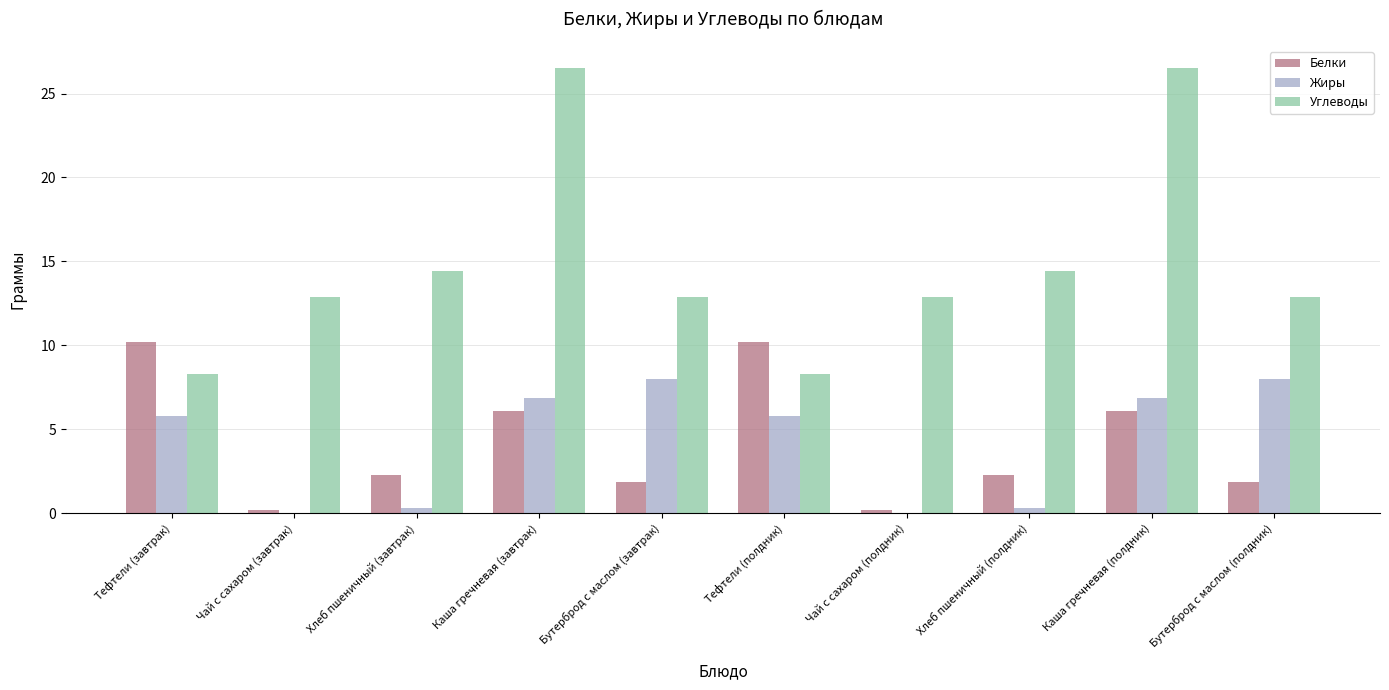

Are the bars horizontal?

No